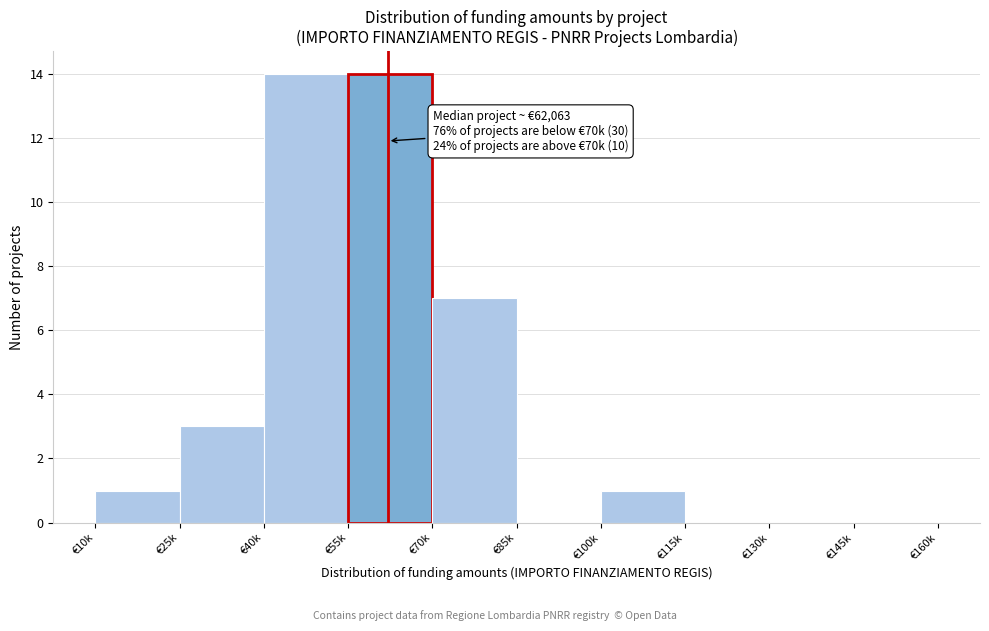

Reading left to right, list all the values displayed in this chart.

€10k=1	€25k=3	€40k=14	€55k=14	€70k=7	€85k=0	€100k=1	€115k=0	€130k=0	€145k=0